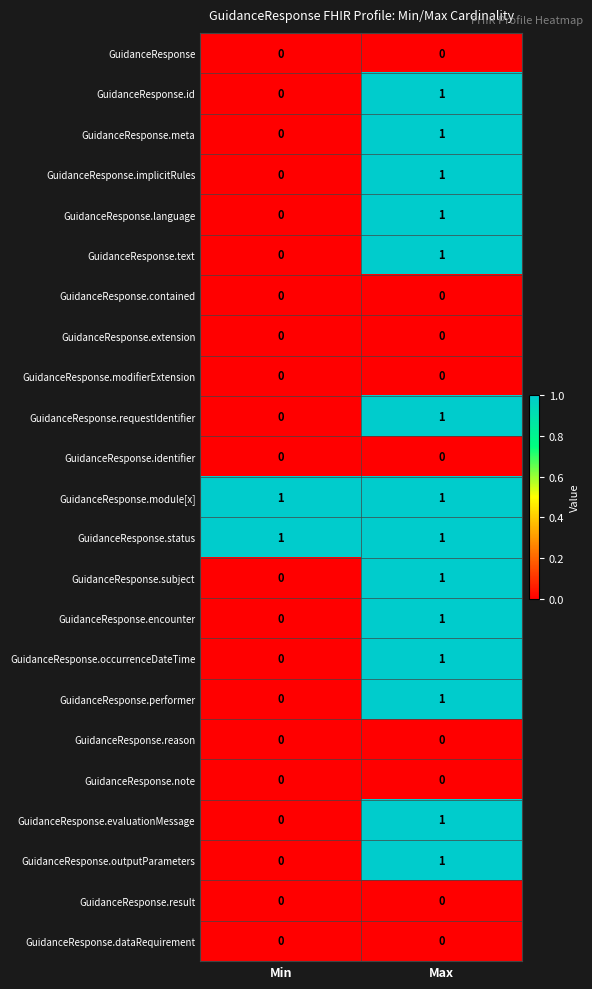

The value of GuidanceResponse.dataRequirement at Max is 0. True or false?

True